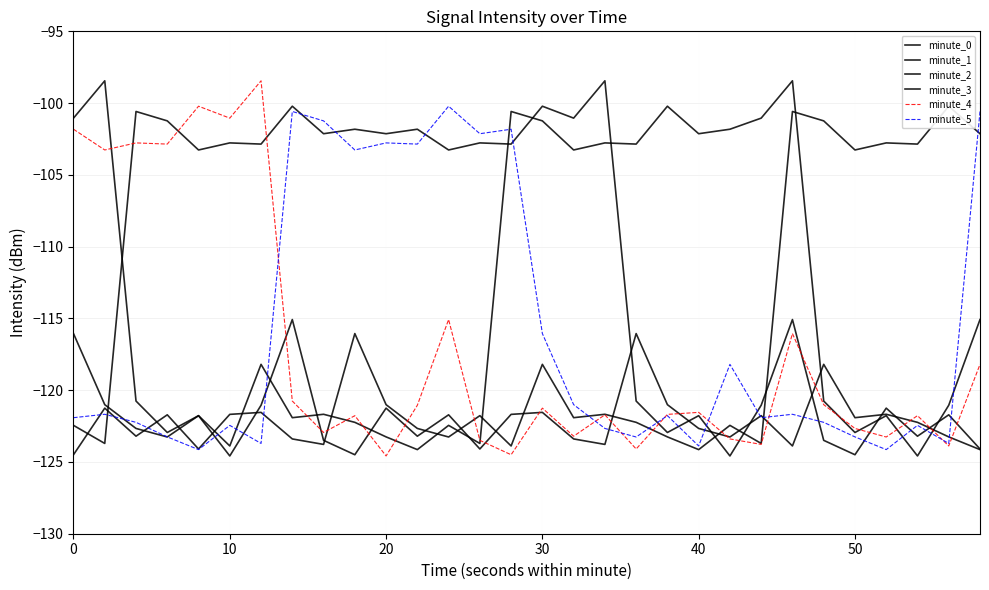

What is the value of the minute_1 point at the 24th from the left?

-115.1